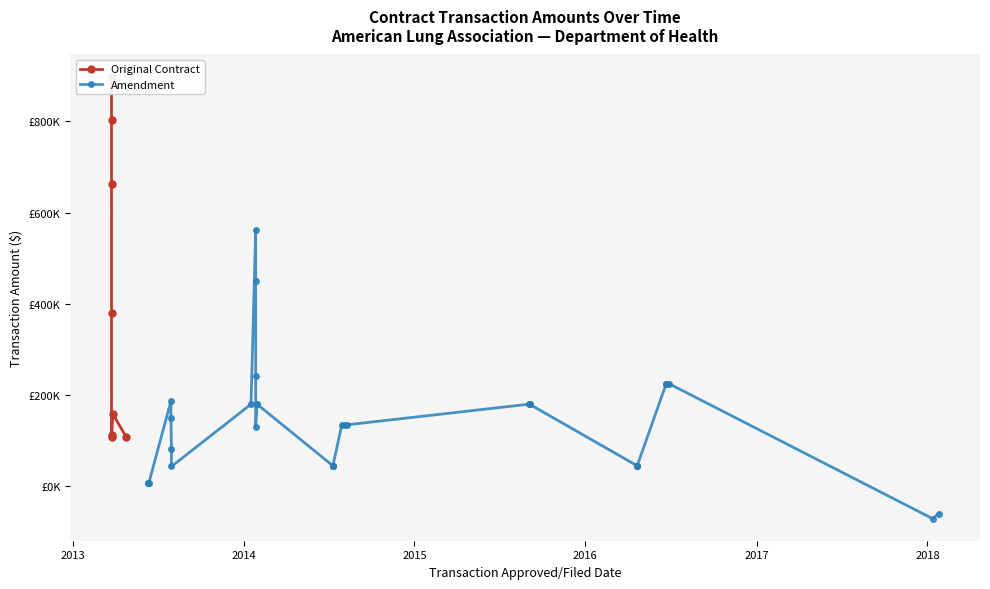

Does the chart display data point markers on the line(s)?

Yes